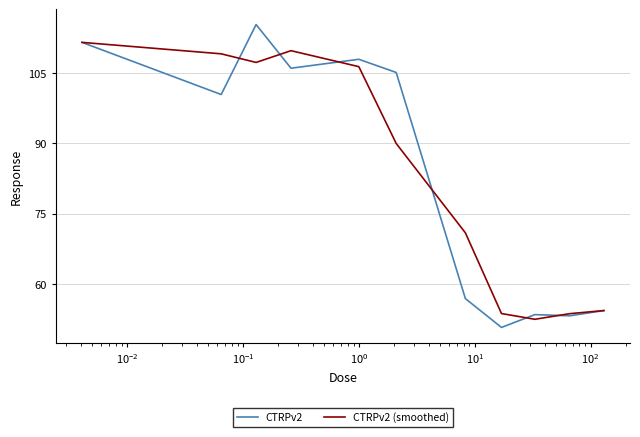

What is the difference between the second highest and second lowest values in the CTRPv2 series?

58.2